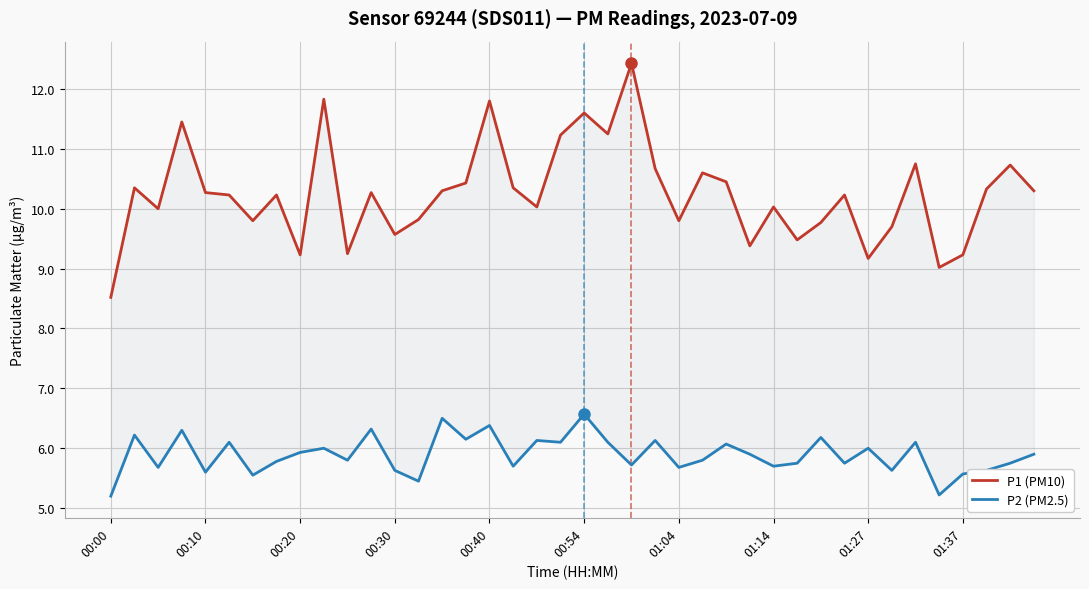

True or false: P2 (PM2.5) and P1 (PM10) intersect in this chart.

False